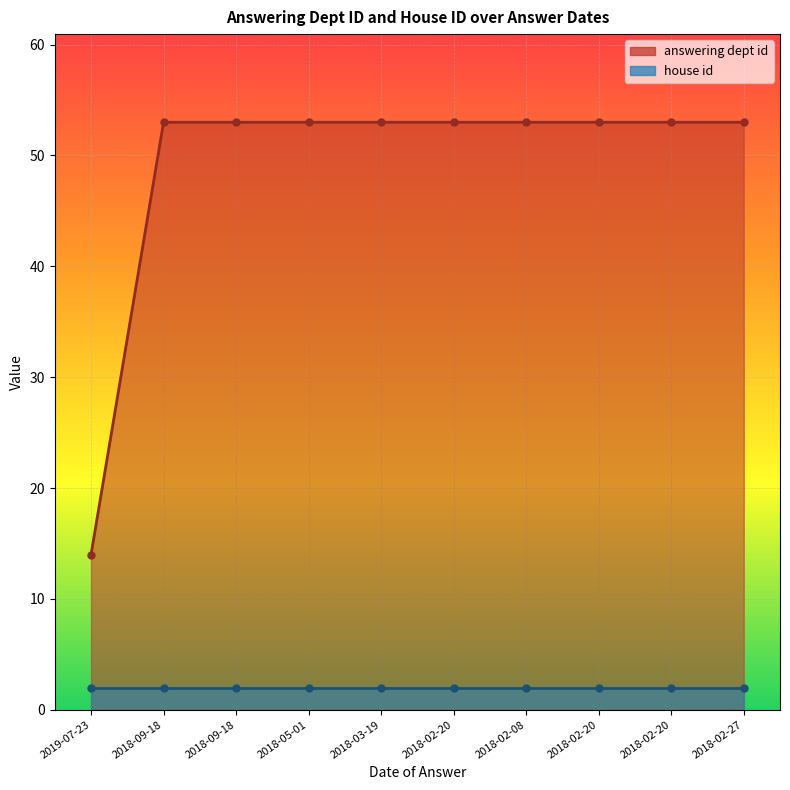

Rank the categories by value from highest to lowest.

2018-09-18, 2018-09-18, 2018-05-01, 2018-03-19, 2018-02-20, 2018-02-08, 2018-02-20, 2018-02-20, 2018-02-27, 2019-07-23